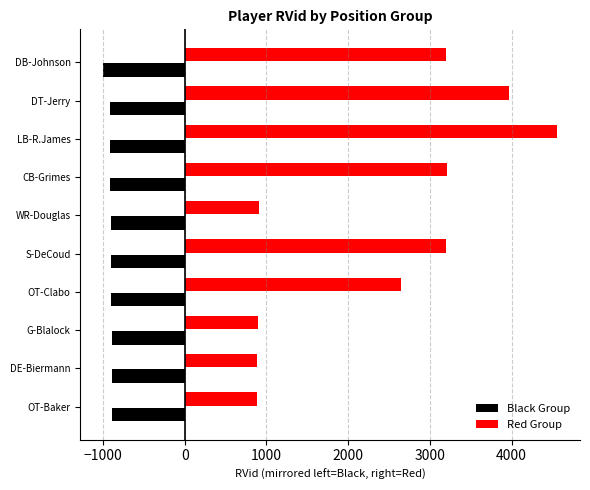

What value does the Red Group series have at OT-Baker?

886